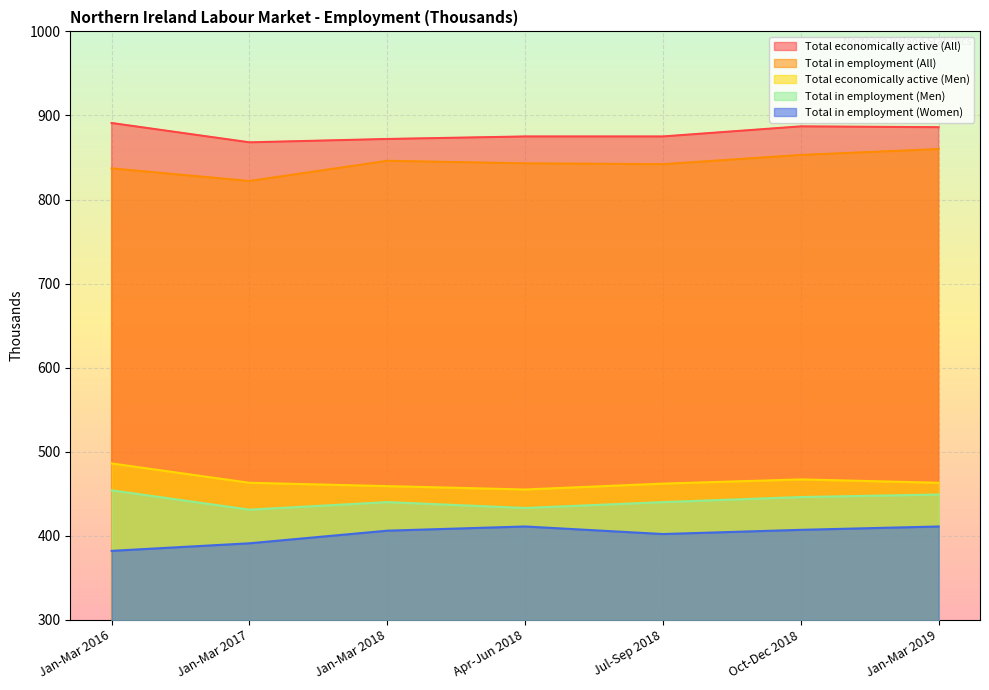

Which category has the highest value in the Total economically active (All) series?

Jan-Mar 2016